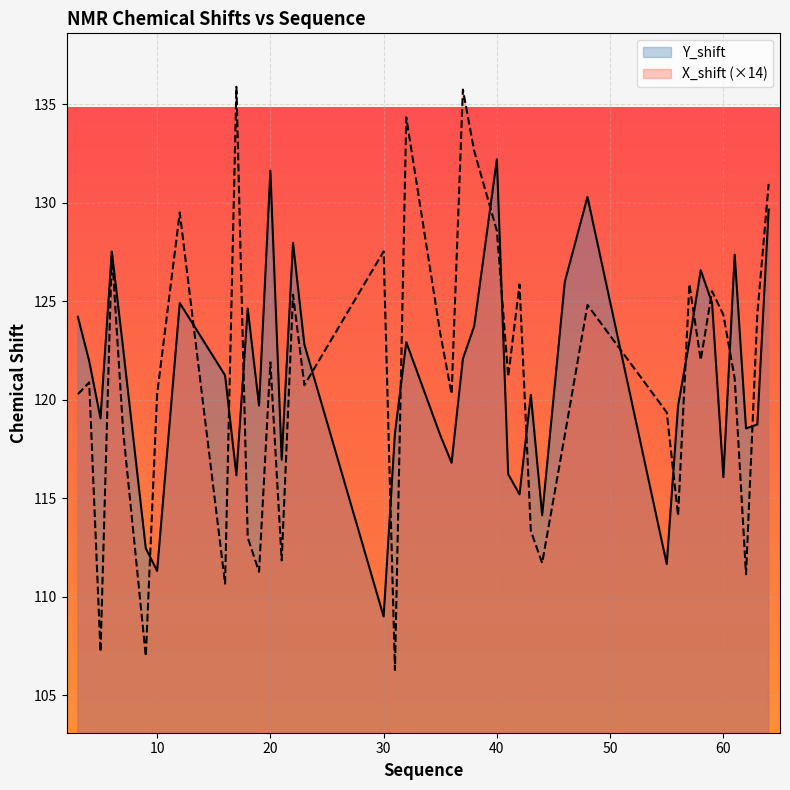

Rank the series at 38 from highest to lowest value.

X_shift, Y_shift